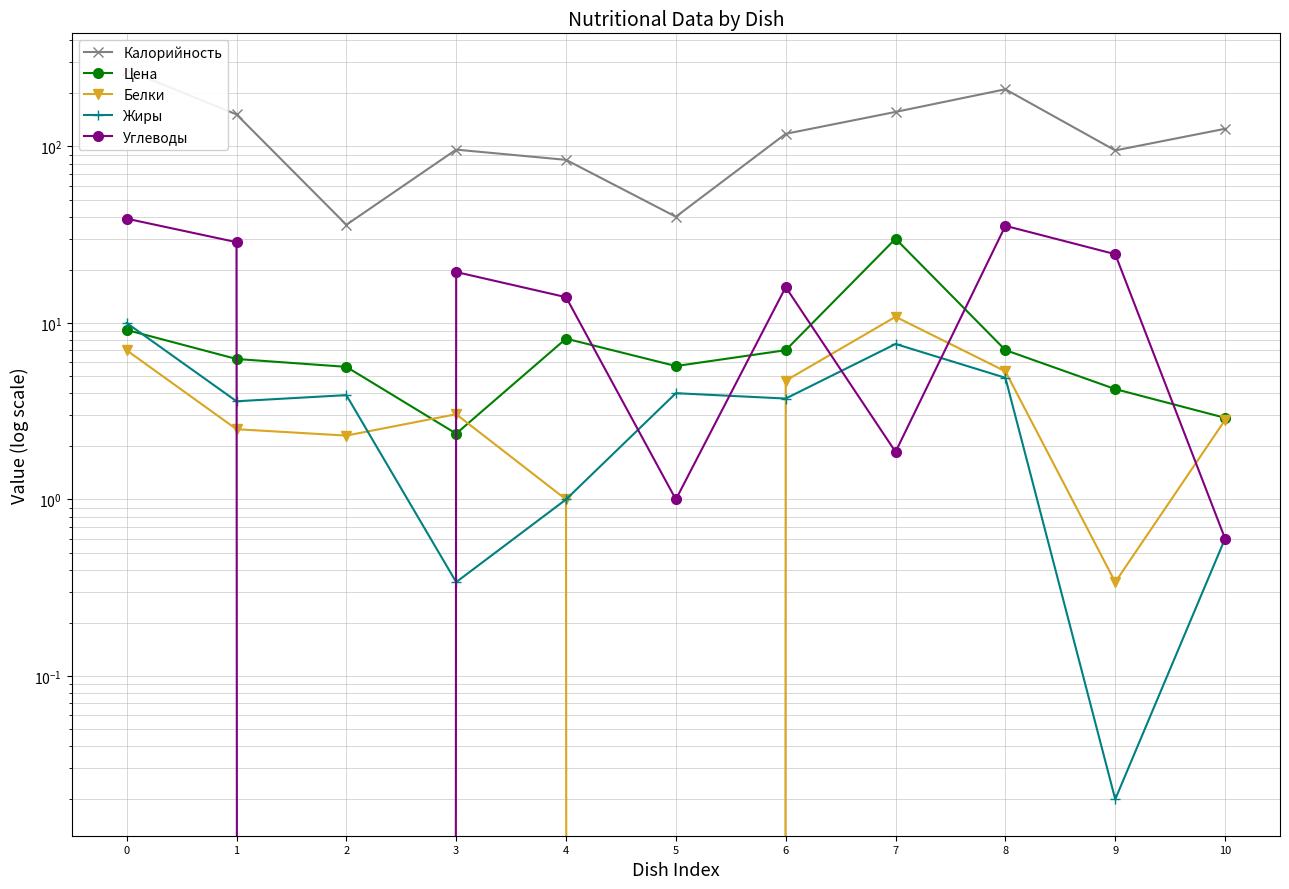

How many data points in Белки are less than 2?

3